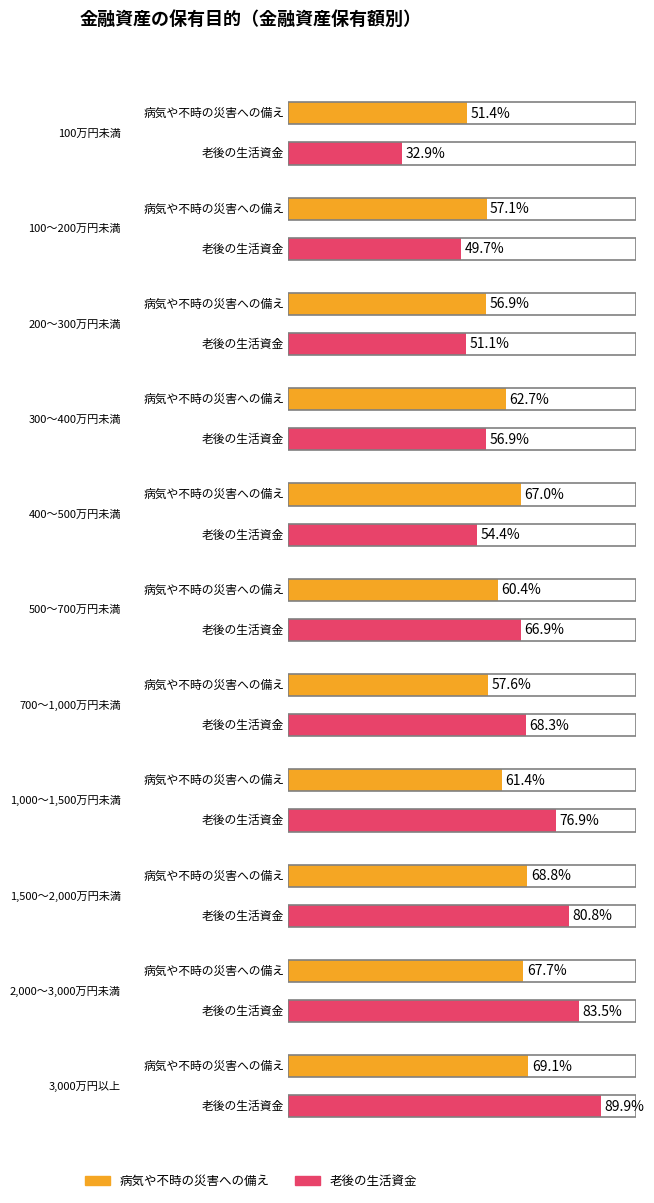

Reading right to left, list all the values displayed in this chart.

病気や不時の災害への備え: 69.1	67.7	68.8	61.4	57.6	60.4	67.0	62.7	56.9	57.1	51.4
老後の生活資金: 89.9	83.5	80.8	76.9	68.3	66.9	54.4	56.9	51.1	49.7	32.9